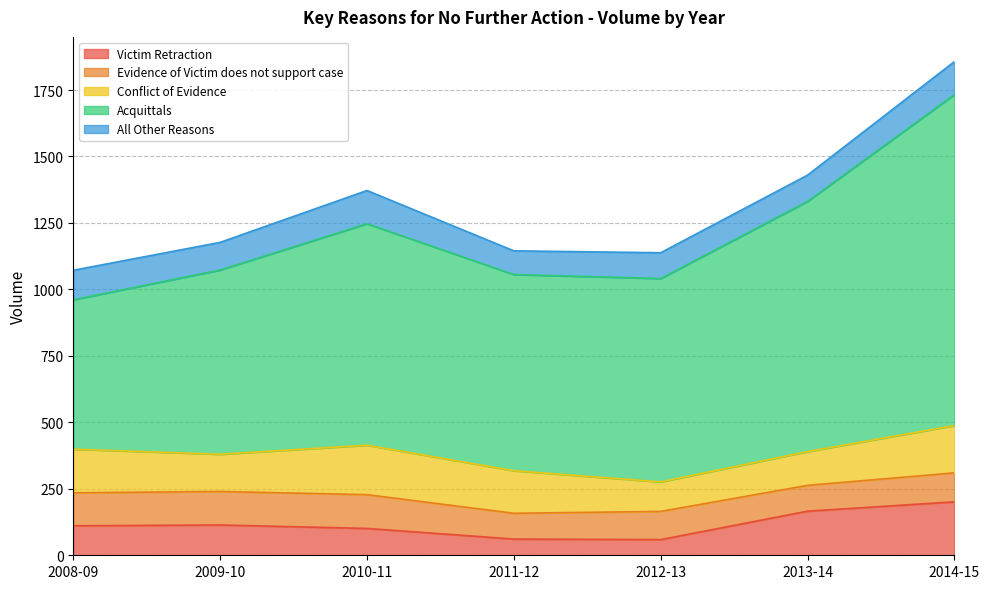

What is the sum of the Conflict of Evidence values at 2013-14 and 2008-09?

291